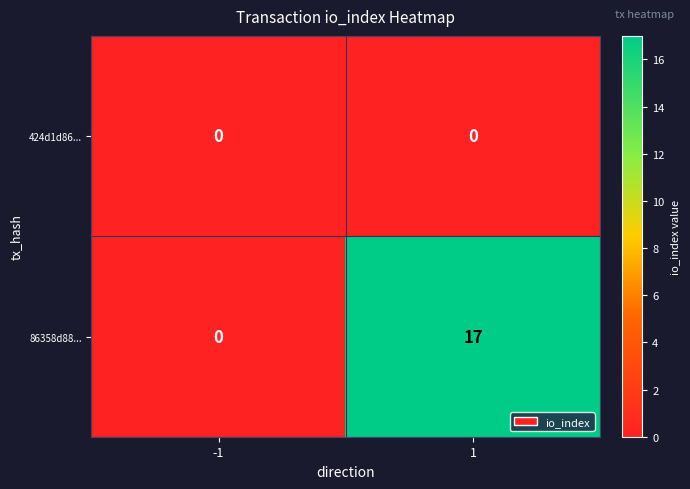

Which series has the largest total across all categories?

86358d88...